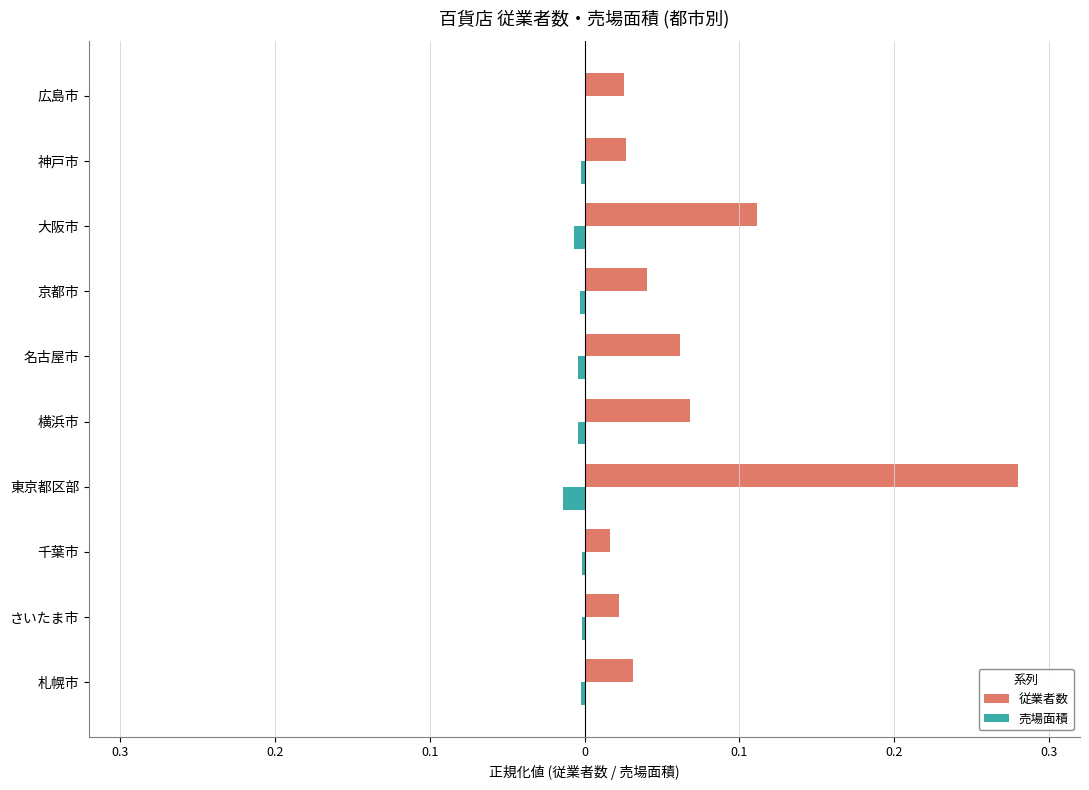

What are all the series names shown in the legend?

従業者数, 売場面積